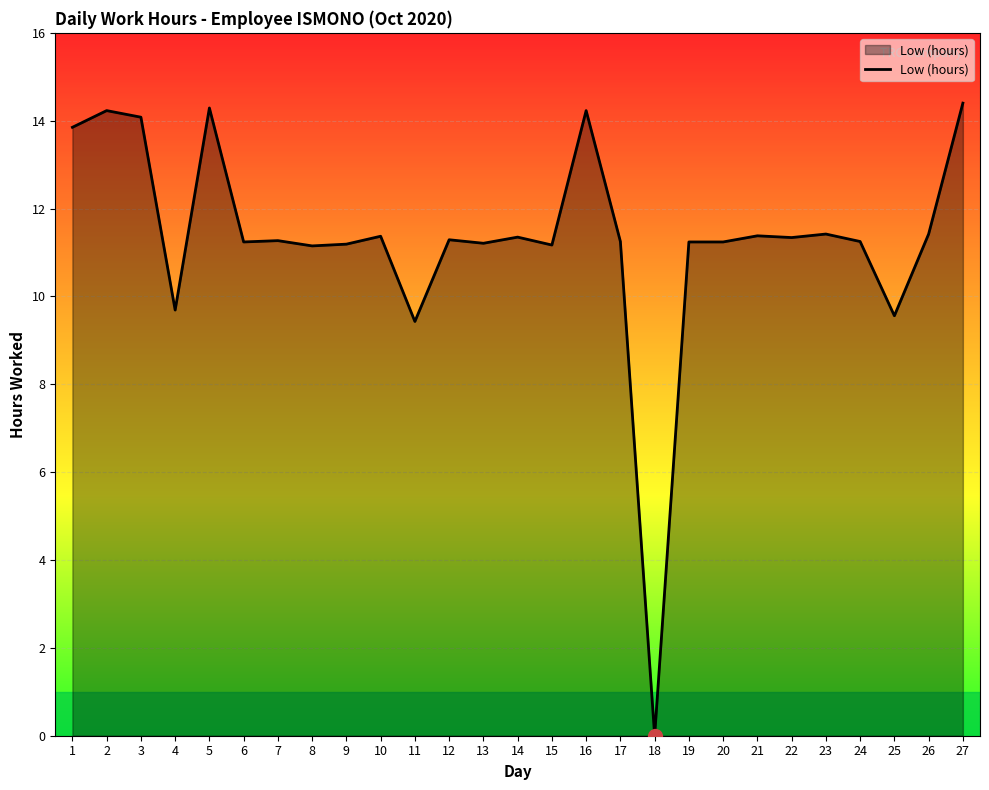

What is the change in value from 13 to 27?

+3.2